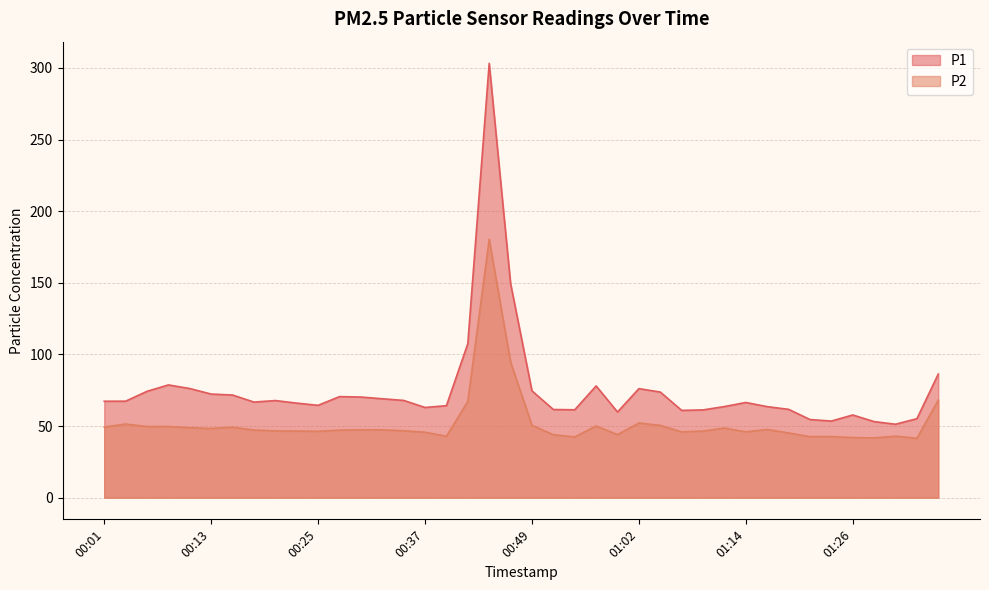

Reading right to left, list all the values displayed in this chart.

P1: 01:36=86.3	01:33=55.1	01:31=51.2	01:28=53.1	01:26=57.7	01:23=53.5	01:21=54.5	01:19=61.6	01:16=63.5	01:14=66.4	01:11=63.6	01:09=61.2	01:06=60.9	01:04=73.7	01:02=76.1	00:59=59.8	00:57=78.0	00:54=61.4	00:52=61.5	00:49=74.5	00:47=149.5	00:45=303.2	00:42=107.5	00:40=64.2	00:37=63.0	00:35=67.9	00:32=69.0	00:30=70.2	00:28=70.5	00:25=64.5	00:23=66.0	00:20=67.8	00:18=66.7	00:15=71.7	00:13=72.3	00:11=76.2	00:08=78.7	00:06=74.2	00:03=67.3	00:01=67.3
P2: 01:36=68.1	01:33=41.5	01:31=42.9	01:28=41.7	01:26=42.0	01:23=42.6	01:21=42.6	01:19=45.2	01:16=47.6	01:14=46.0	01:11=48.6	01:09=46.5	01:06=45.9	01:04=50.5	01:02=52.1	00:59=44.0	00:57=50.0	00:54=42.4	00:52=44.0	00:49=50.5	00:47=94.7	00:45=180.4	00:42=67.1	00:40=42.9	00:37=45.7	00:35=46.7	00:32=47.3	00:30=47.4	00:28=47.1	00:25=46.3	00:23=46.5	00:20=46.6	00:18=47.2	00:15=49.2	00:13=48.3	00:11=48.8	00:08=49.7	00:06=49.7	00:03=51.4	00:01=49.3